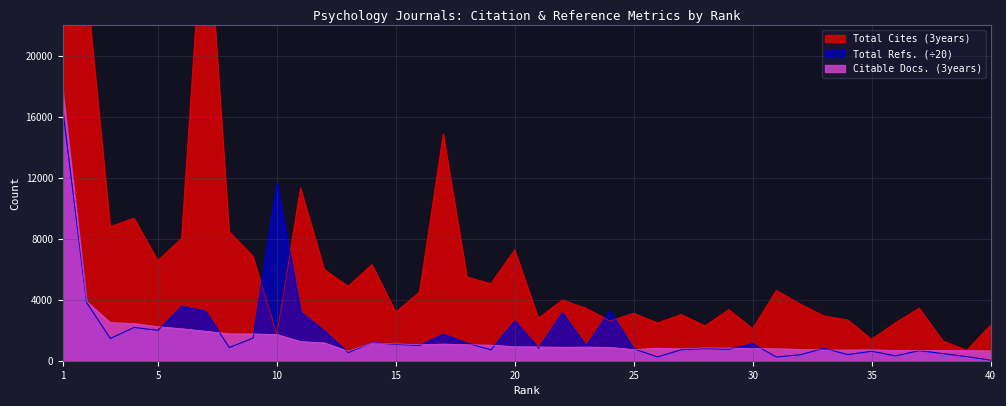

What is the difference between the Total Refs. values at 3 and 6?

2105.6